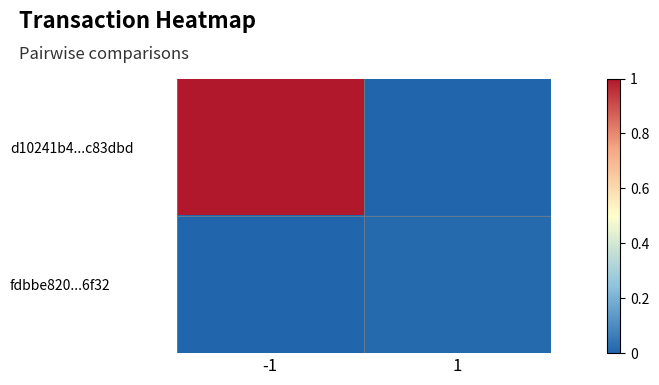

At which category is the sum across all series the highest?

-1